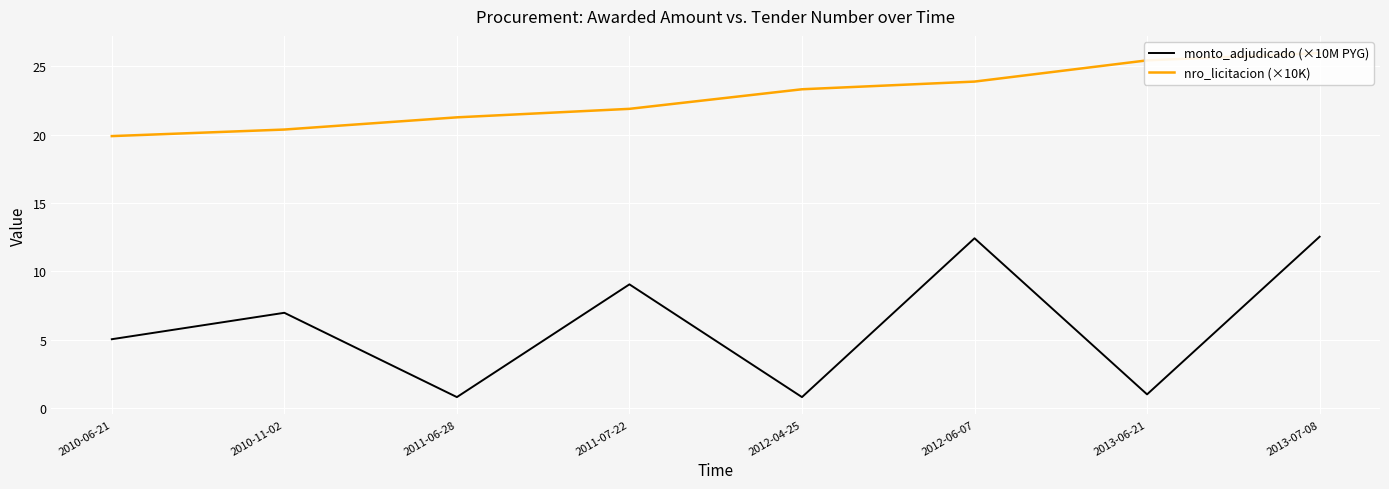

What is the maximum value shown in the chart?

26.0